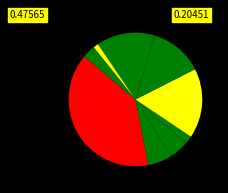

Is there a majority slice in this chart?

No